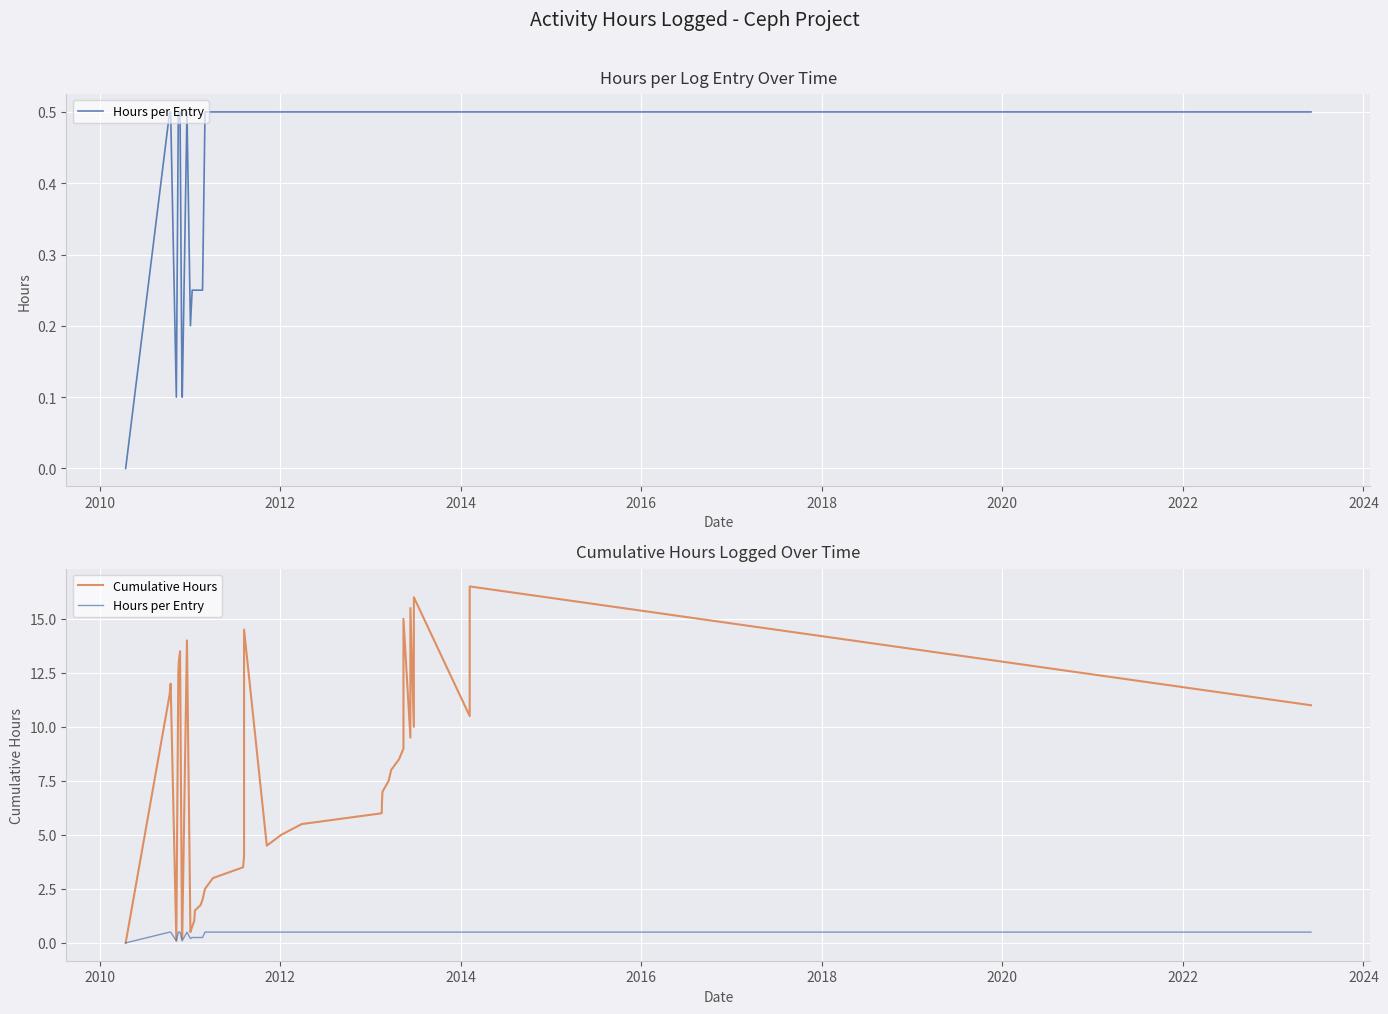

List the series in order of their peak value, lowest first.

Hours per Entry, Cumulative Hours